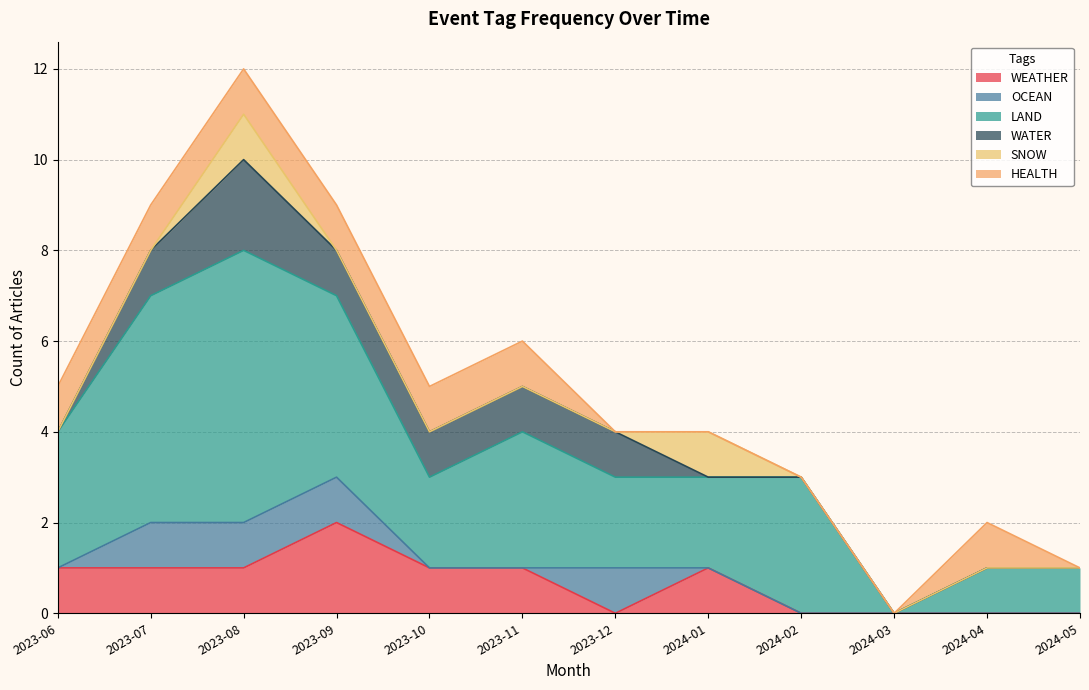

The value of WEATHER at 2023-06 is 1. True or false?

True